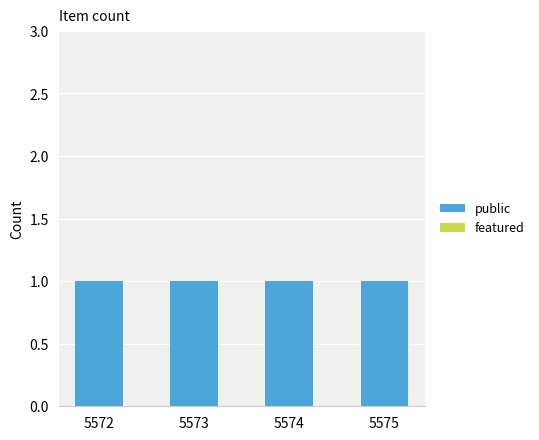

Between 5572 and 5575, which is larger?

5572